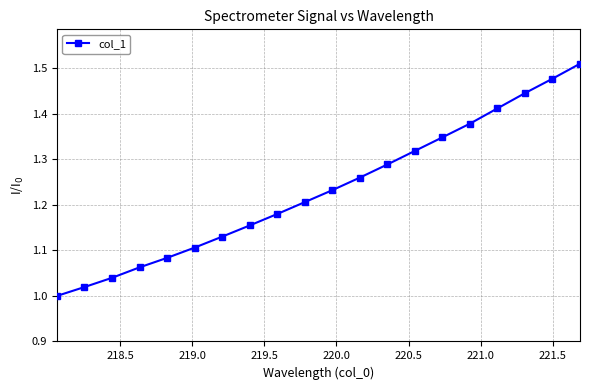

What is the difference between the second highest and minimum values?

0.5